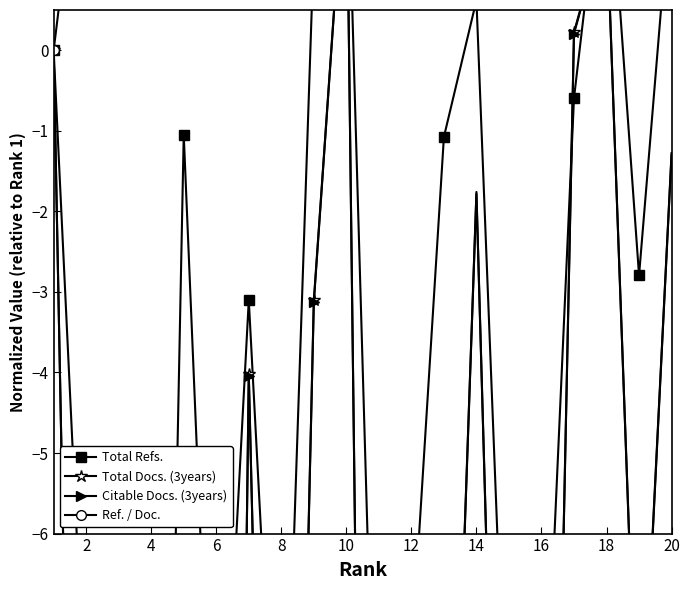

What is the sum of the Citable Docs. (3years) values at 8 and 17?

-6.8